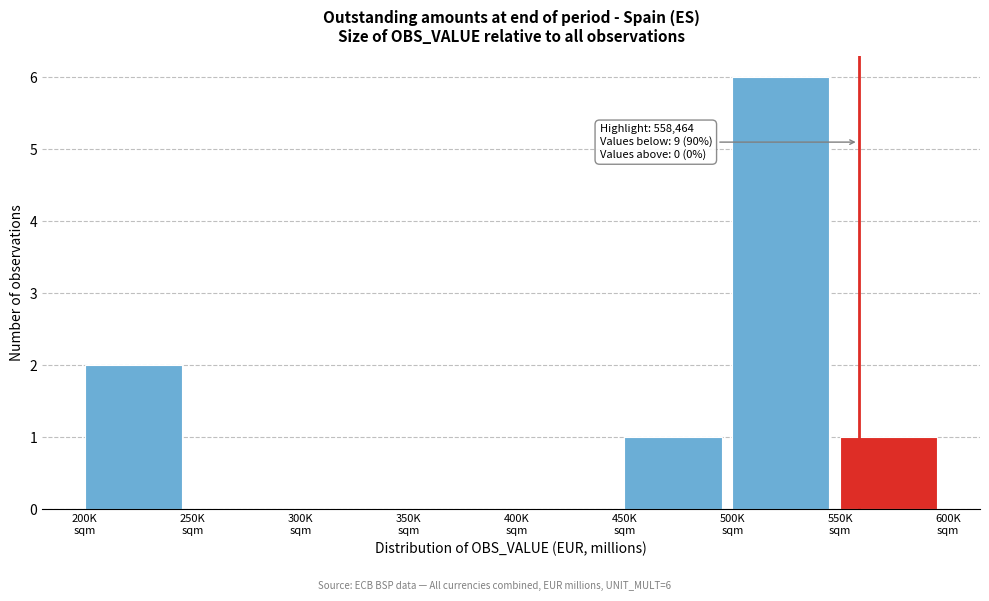

What is the maximum value shown in the chart?

6